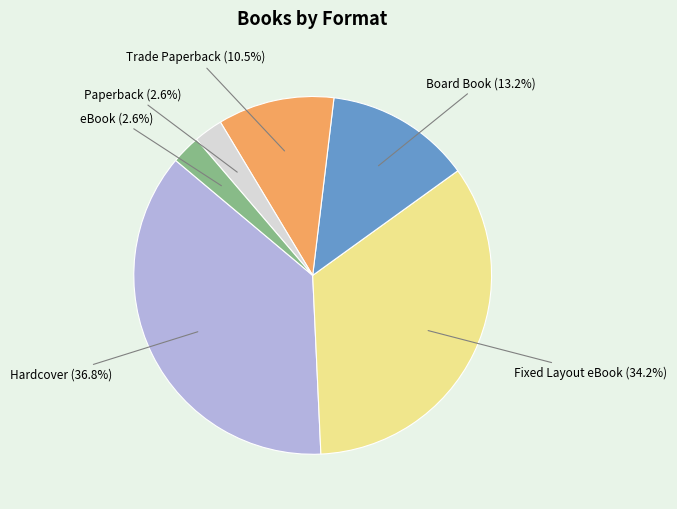

Is the sum of Paperback and eBook greater than half?

No